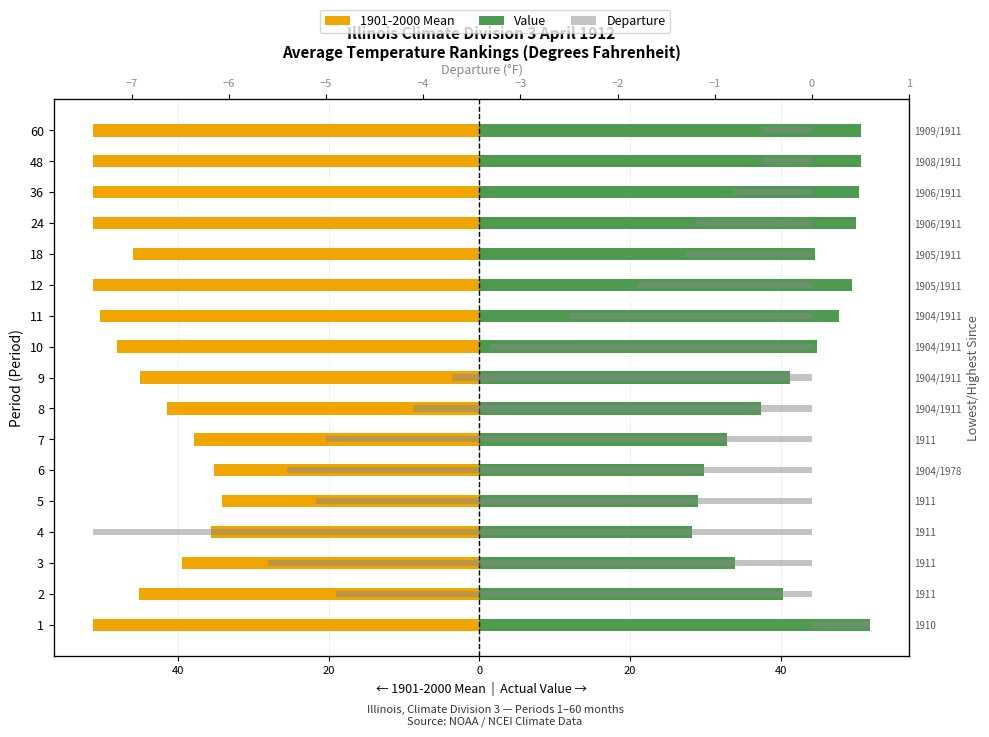

How many bars are there in each group?

3